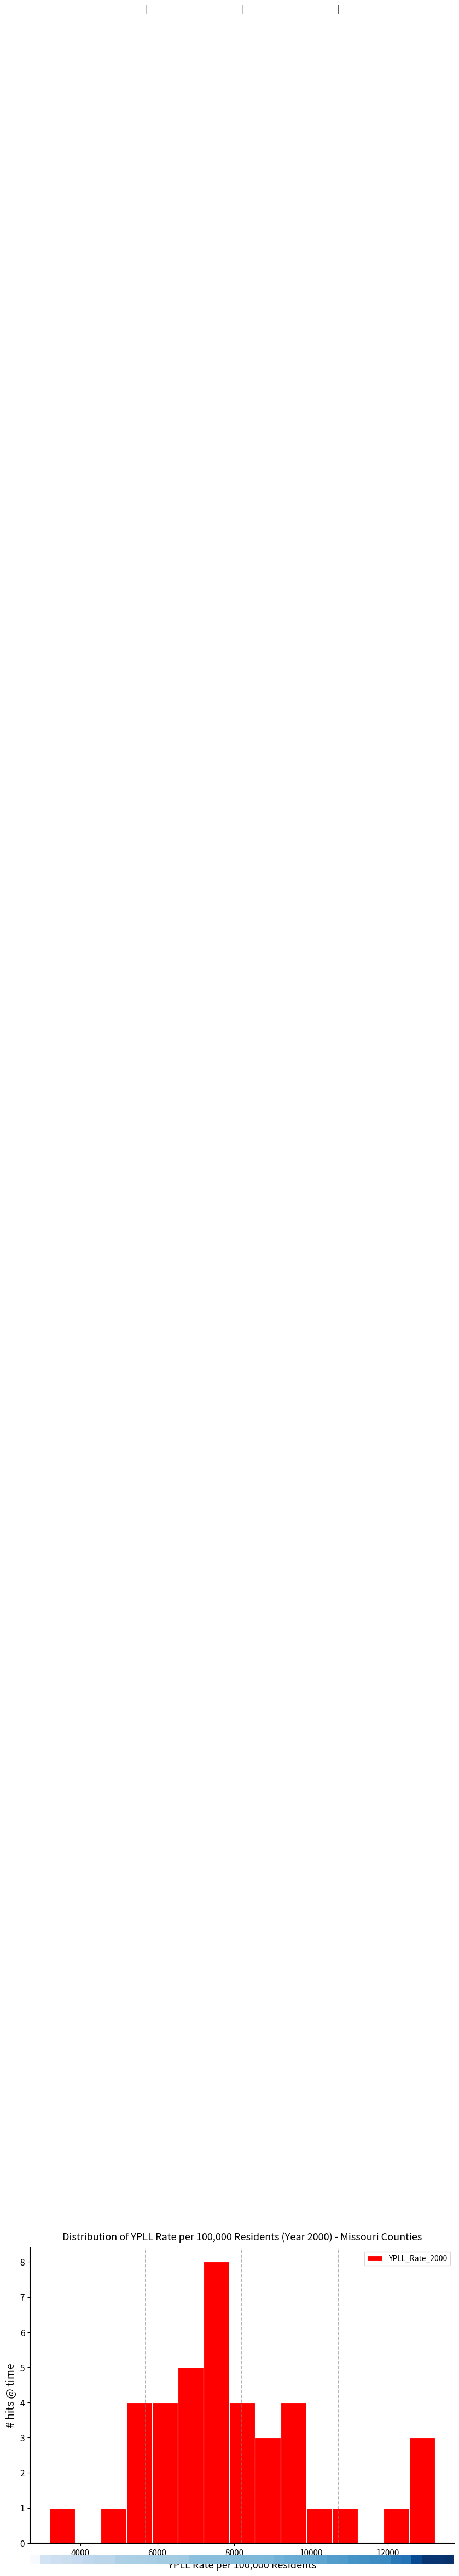

Around what value on the x-axis is the tallest bar? Give the approximate position of its centre, as read against the axis.

7600